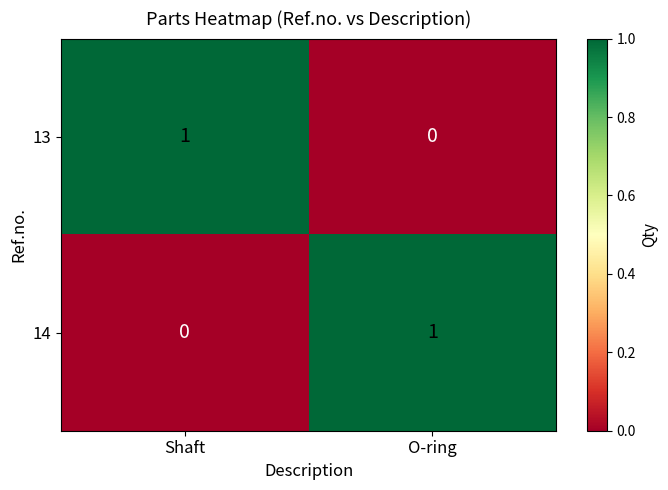

The 14 series shows 1 at Shaft. True or false?

False